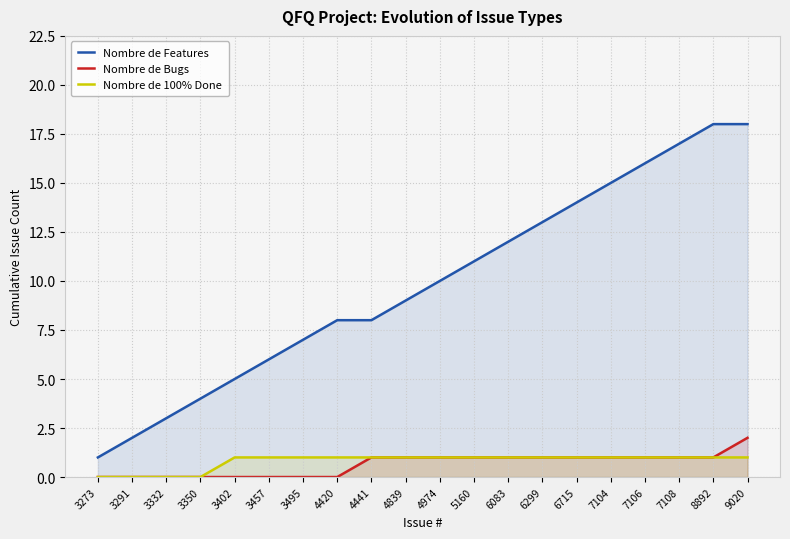

True or false: Nombre de 100% Done has more than 1 interior local peaks.

False